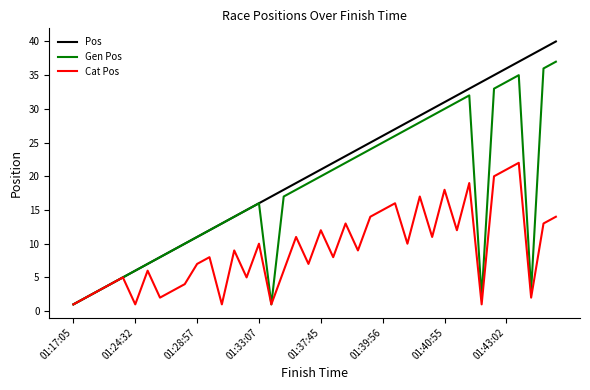

Rank the series by their average value, from highest to lowest.

Pos, Gen Pos, Cat Pos